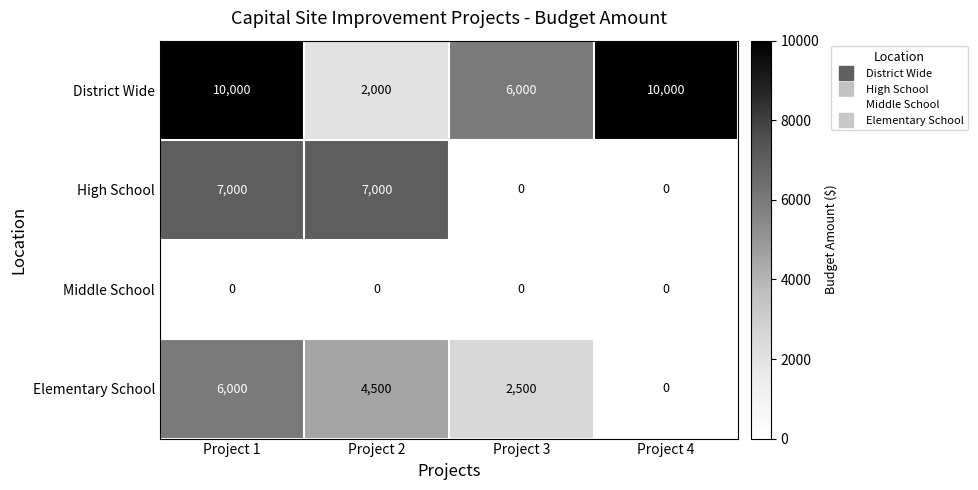

Rank the series by their maximum value, from lowest to highest.

Middle School, Elementary School, High School, District Wide